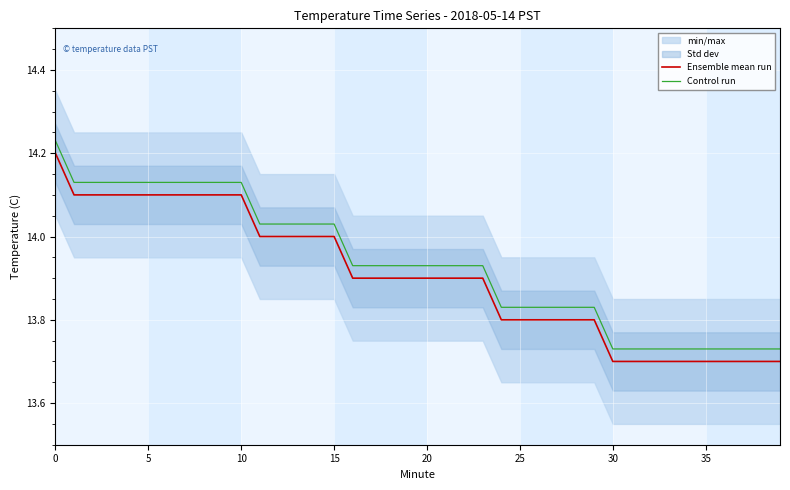

Count the Ensemble mean run values in the range 13 to 14.

29